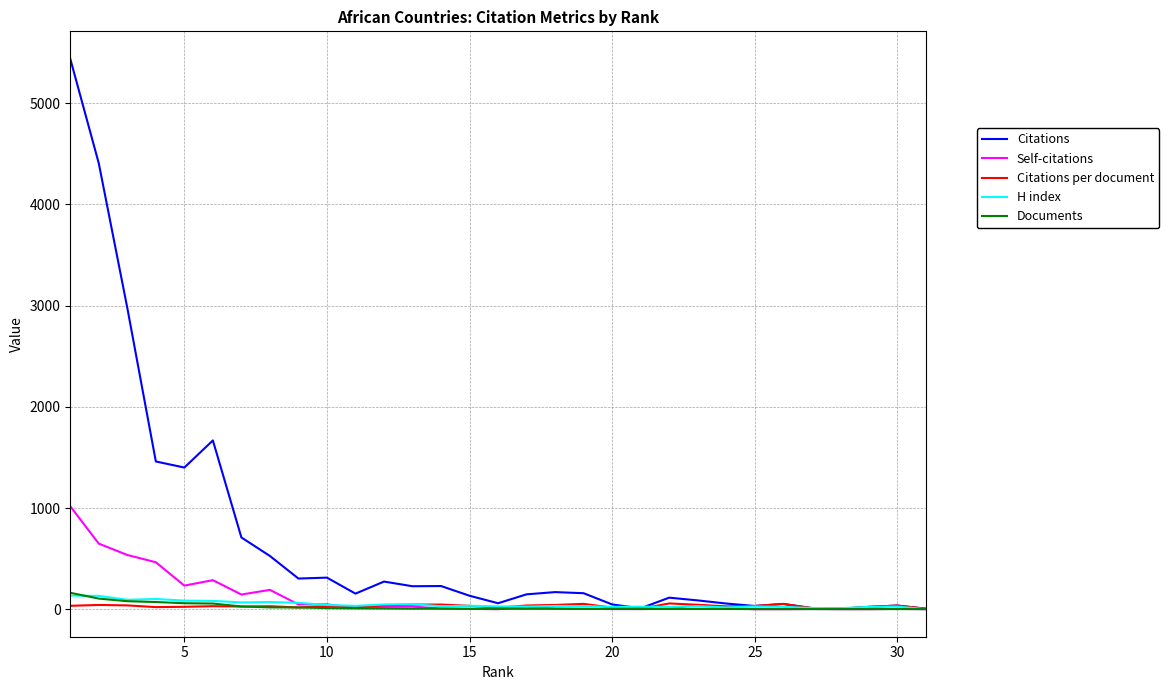

Which series has the largest total across all categories?

Citations